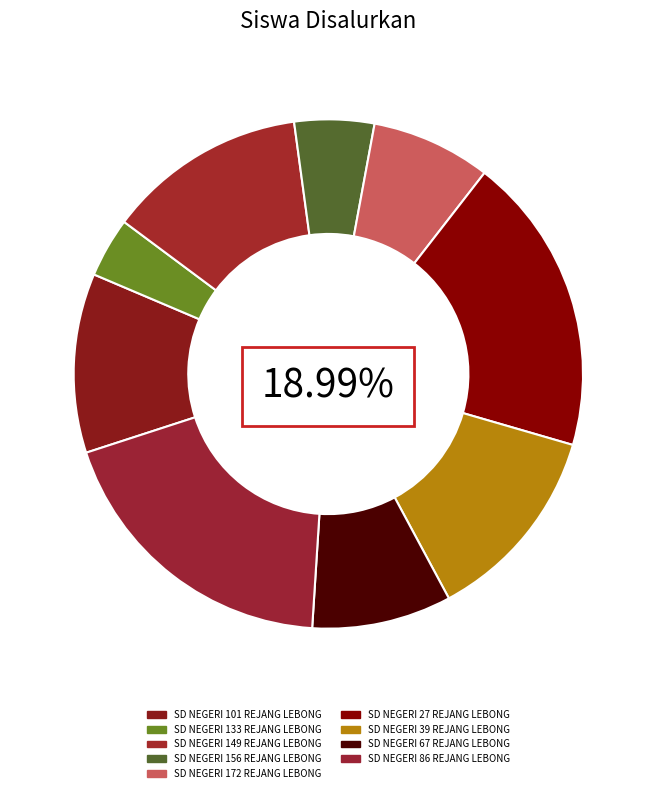

Which slice is the smallest?

SD NEGERI 133 REJANG LEBONG